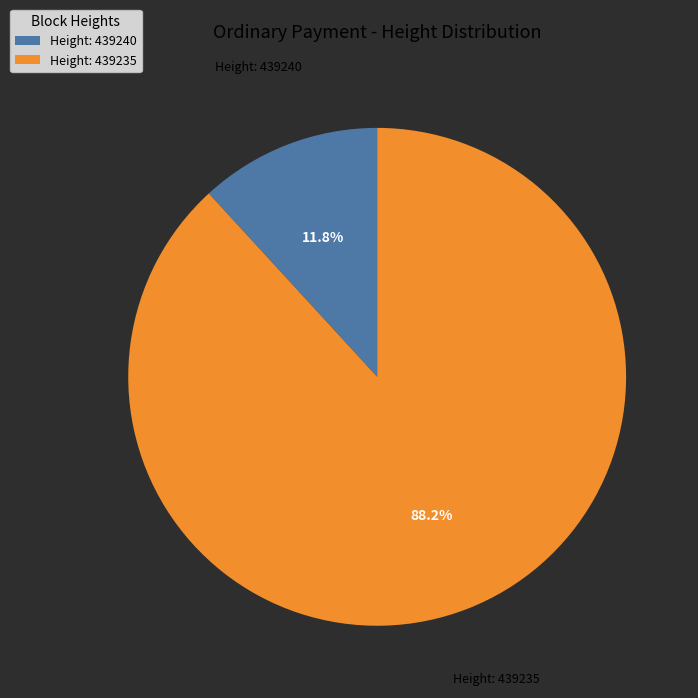

Rank the categories by value from lowest to highest.

Height: 439240, Height: 439235